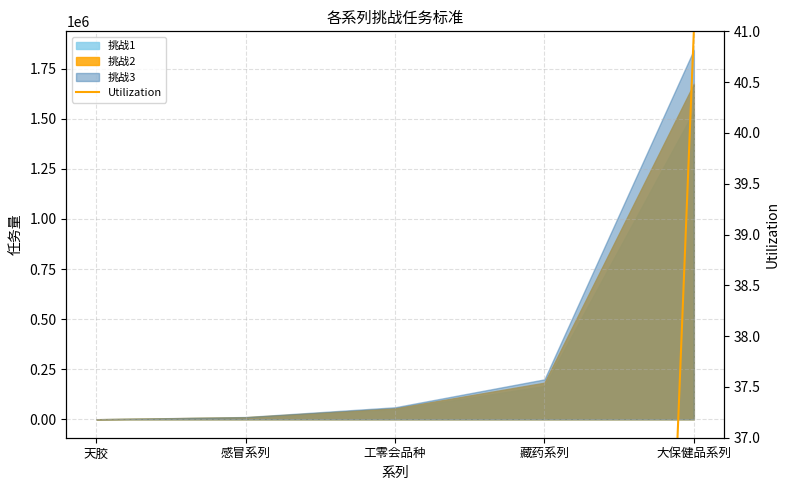

List the labels in order of value, smallest first.

天胶, 感冒系列, 工零会品种, 藏药系列, 大保健品系列